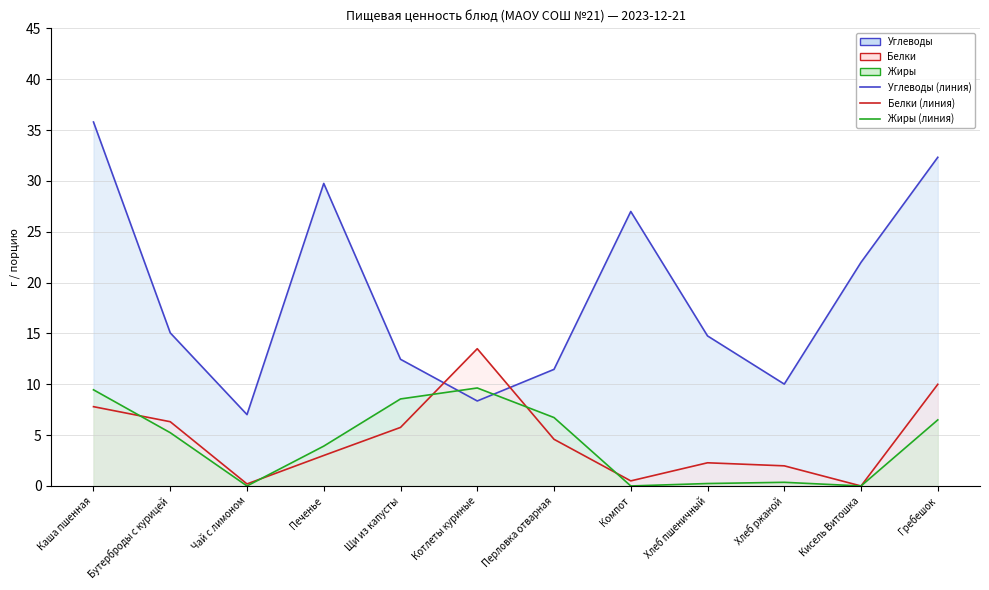

Which series has the largest total across all categories?

Углеводы